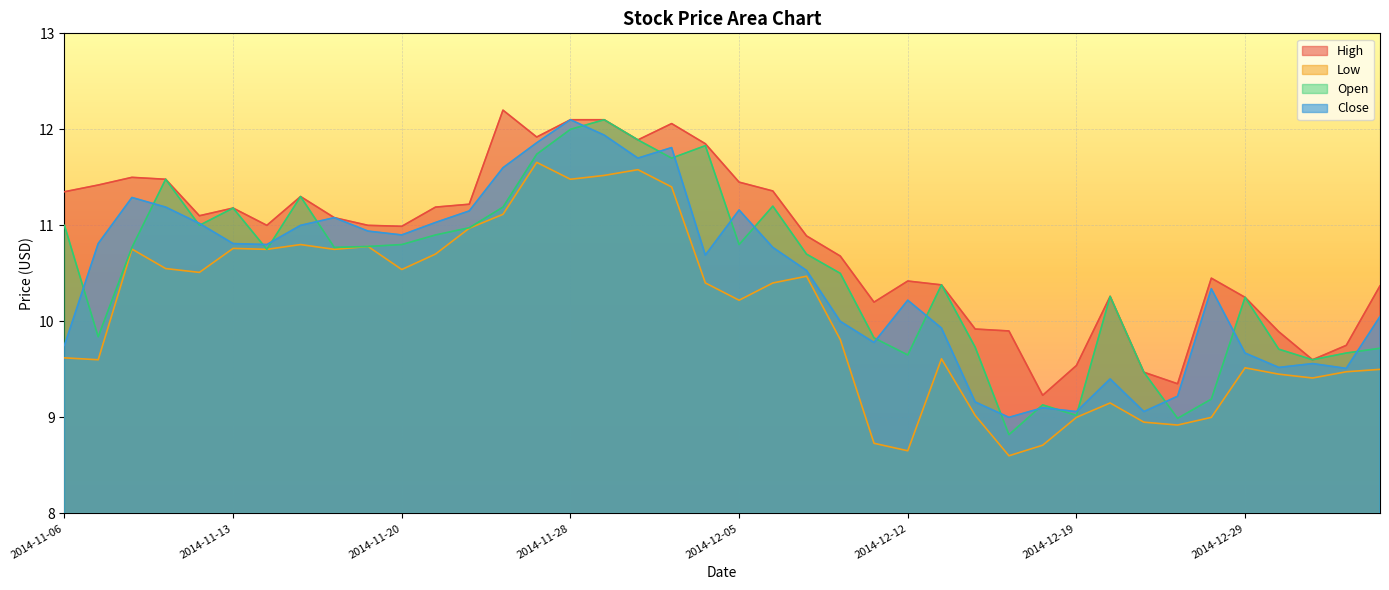

What is the difference between the maximum and minimum values in the Close series?

3.1